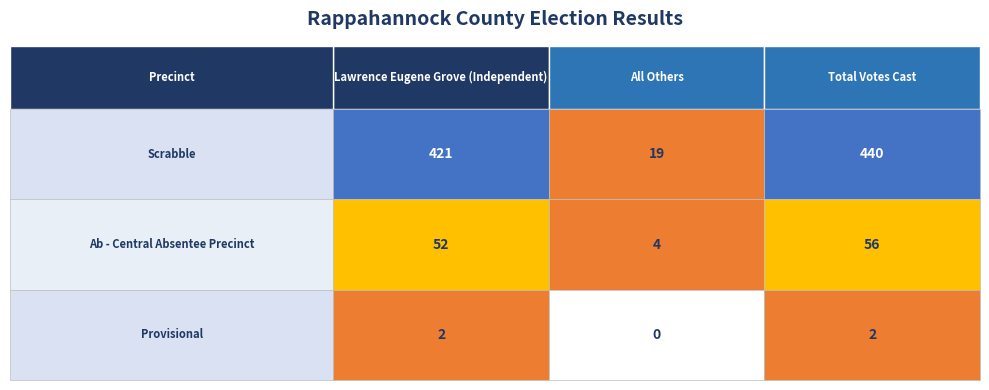

What is the difference between the Ab - Central Absentee Precinct values at 0 and 2?

4